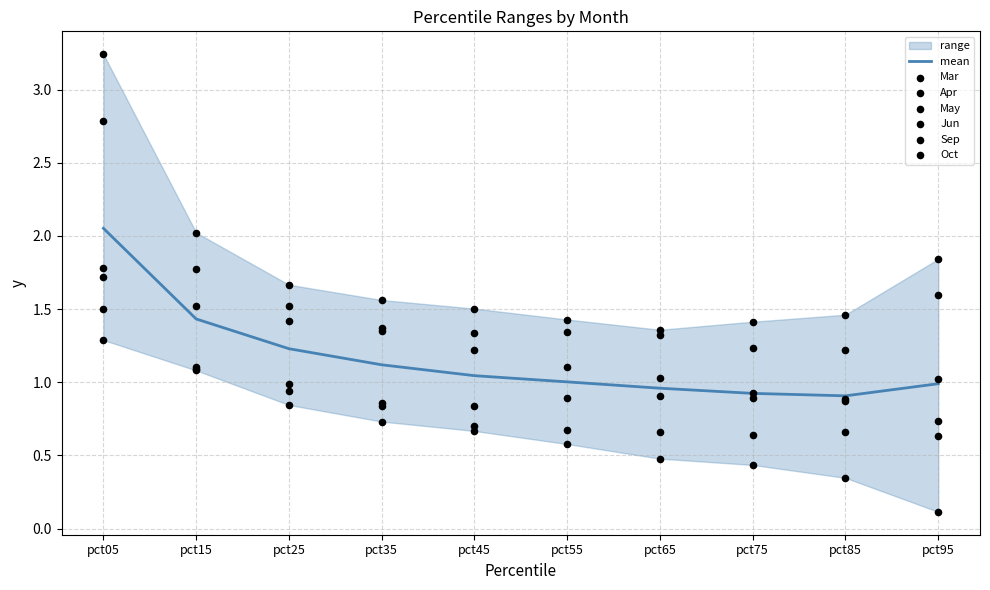

Which series contains the lowest Y value?

Sep